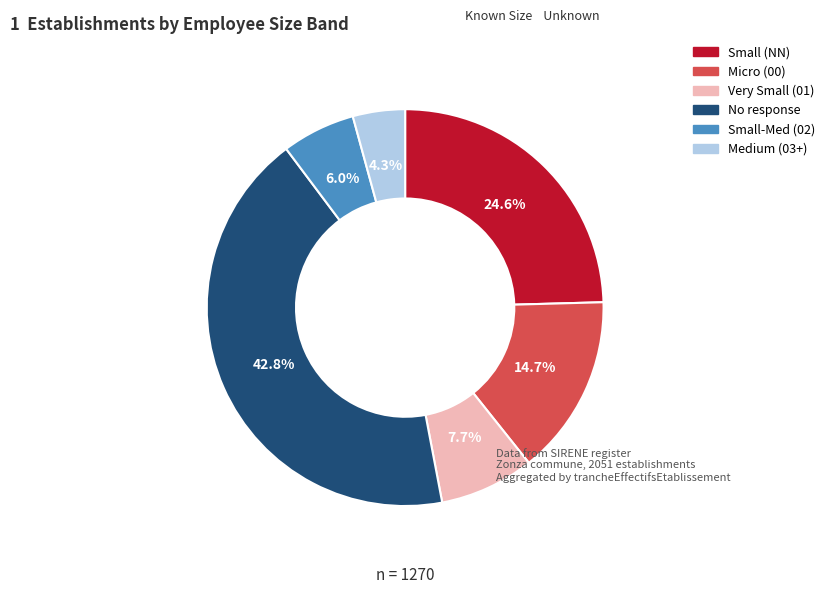

How many slices are in this pie chart?

6